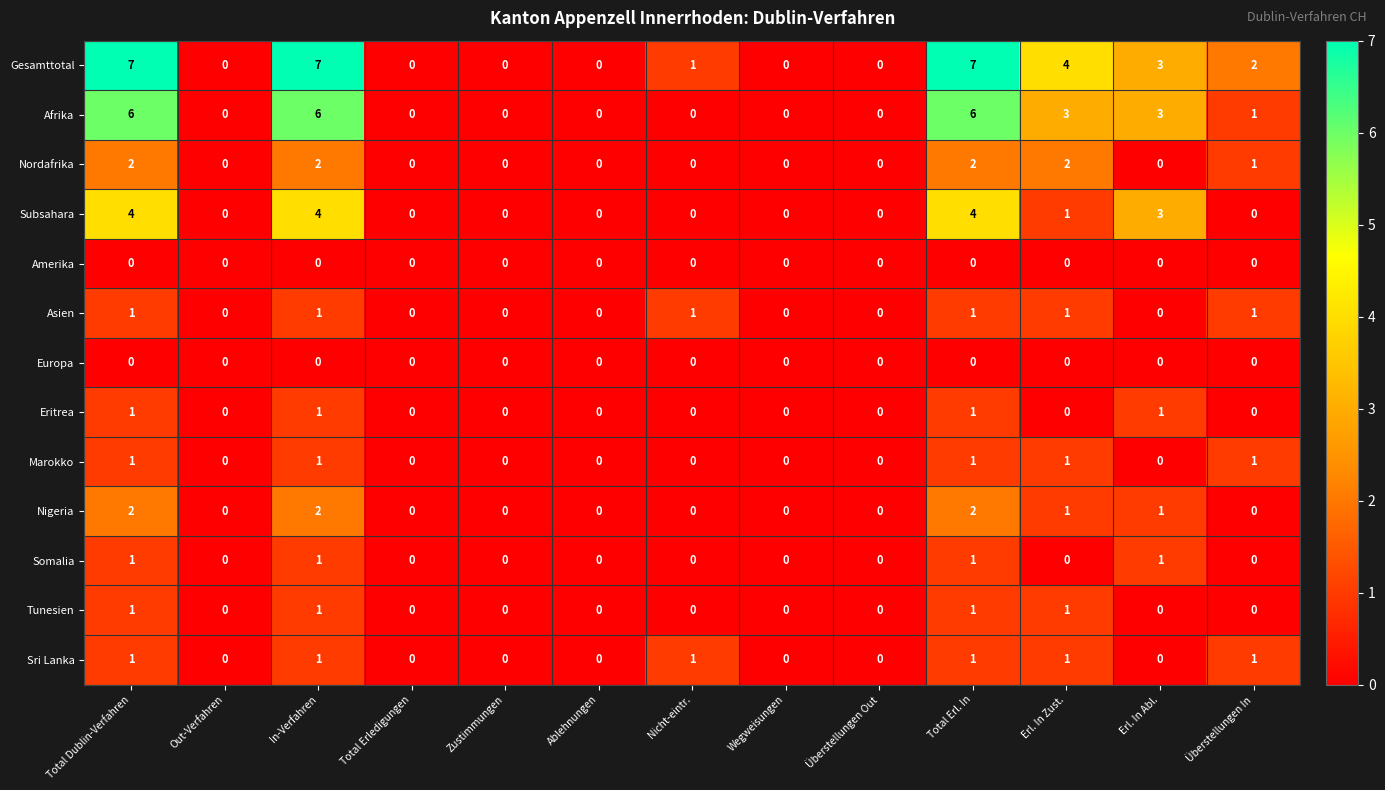

Which series has the largest range (max minus min)?

Gesamttotal